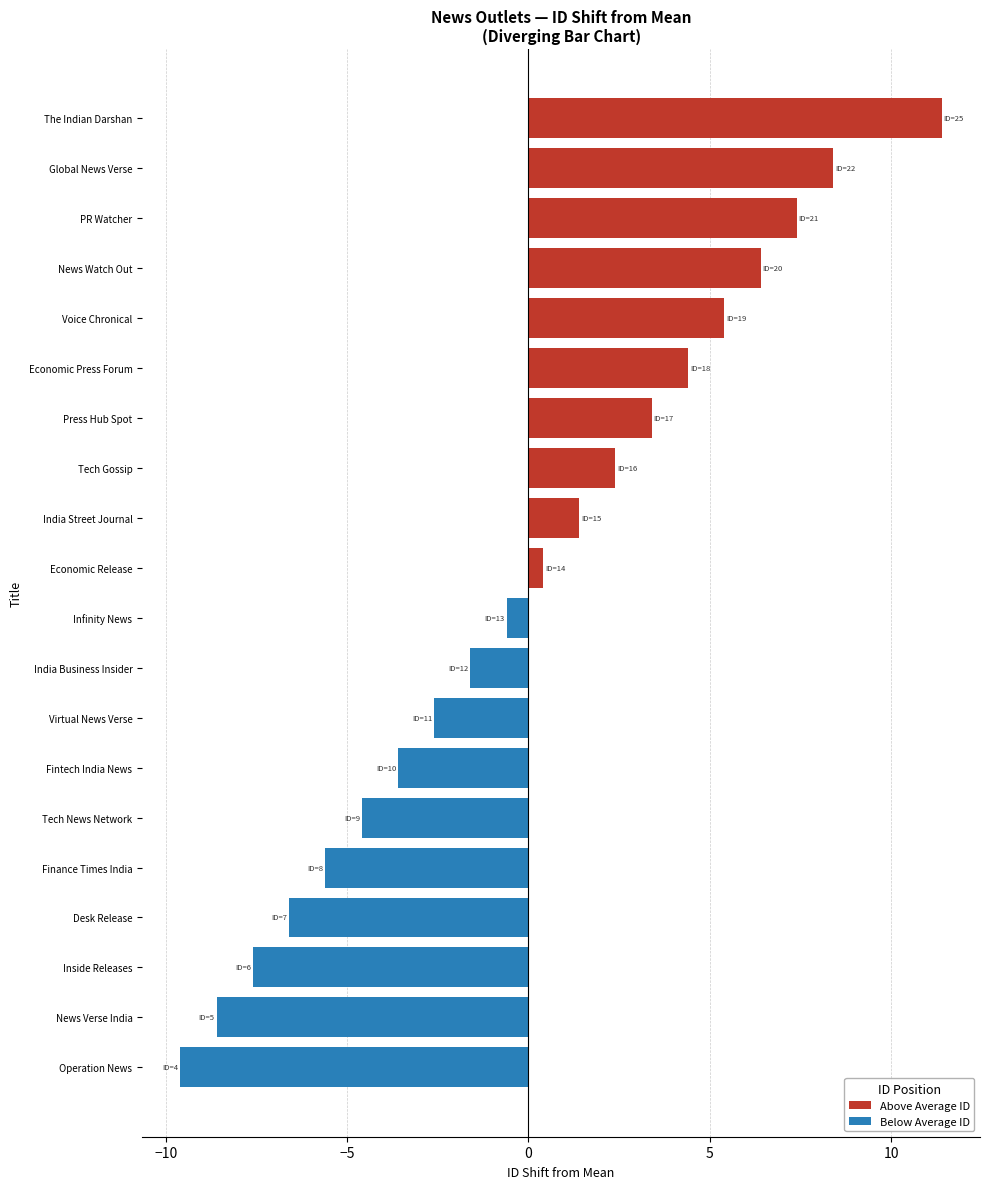

Is it true that Below Average ID equals -4.9 at News Verse India?

False